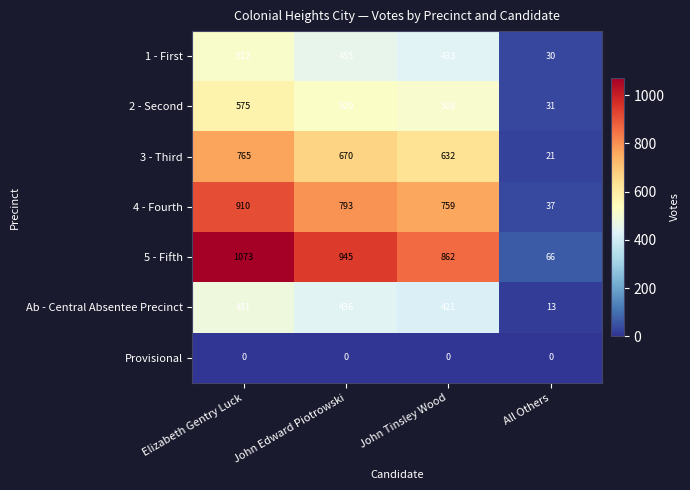

Reading left to right, list all the values displayed in this chart.

1 - First: Elizabeth Gentry Luck=512	John Edward Piotrowski=455	John Tinsley Wood=433	All Others=30
2 - Second: Elizabeth Gentry Luck=575	John Edward Piotrowski=520	John Tinsley Wood=508	All Others=31
3 - Third: Elizabeth Gentry Luck=765	John Edward Piotrowski=670	John Tinsley Wood=632	All Others=21
4 - Fourth: Elizabeth Gentry Luck=910	John Edward Piotrowski=793	John Tinsley Wood=759	All Others=37
5 - Fifth: Elizabeth Gentry Luck=1073	John Edward Piotrowski=945	John Tinsley Wood=862	All Others=66
Ab - Central Absentee Precinct: Elizabeth Gentry Luck=481	John Edward Piotrowski=436	John Tinsley Wood=421	All Others=13
Provisional: Elizabeth Gentry Luck=0	John Edward Piotrowski=0	John Tinsley Wood=0	All Others=0